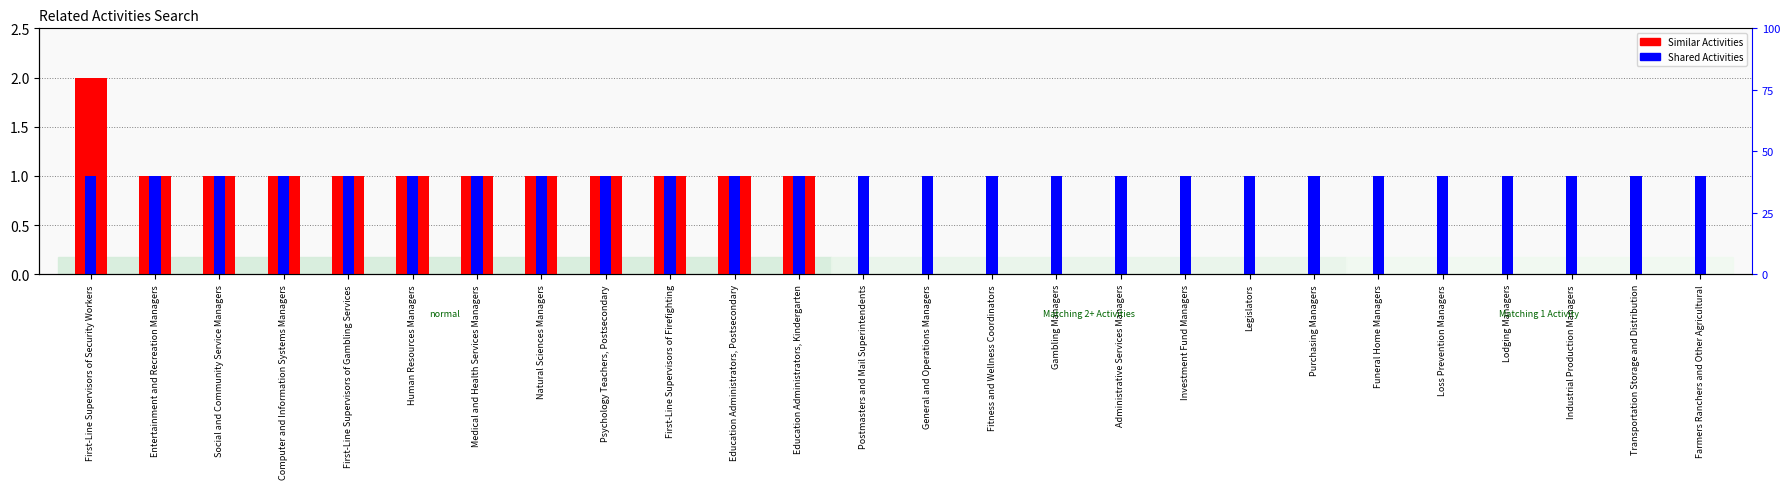

At which category is the sum across all series the highest?

First-Line Supervisors of Security Workers